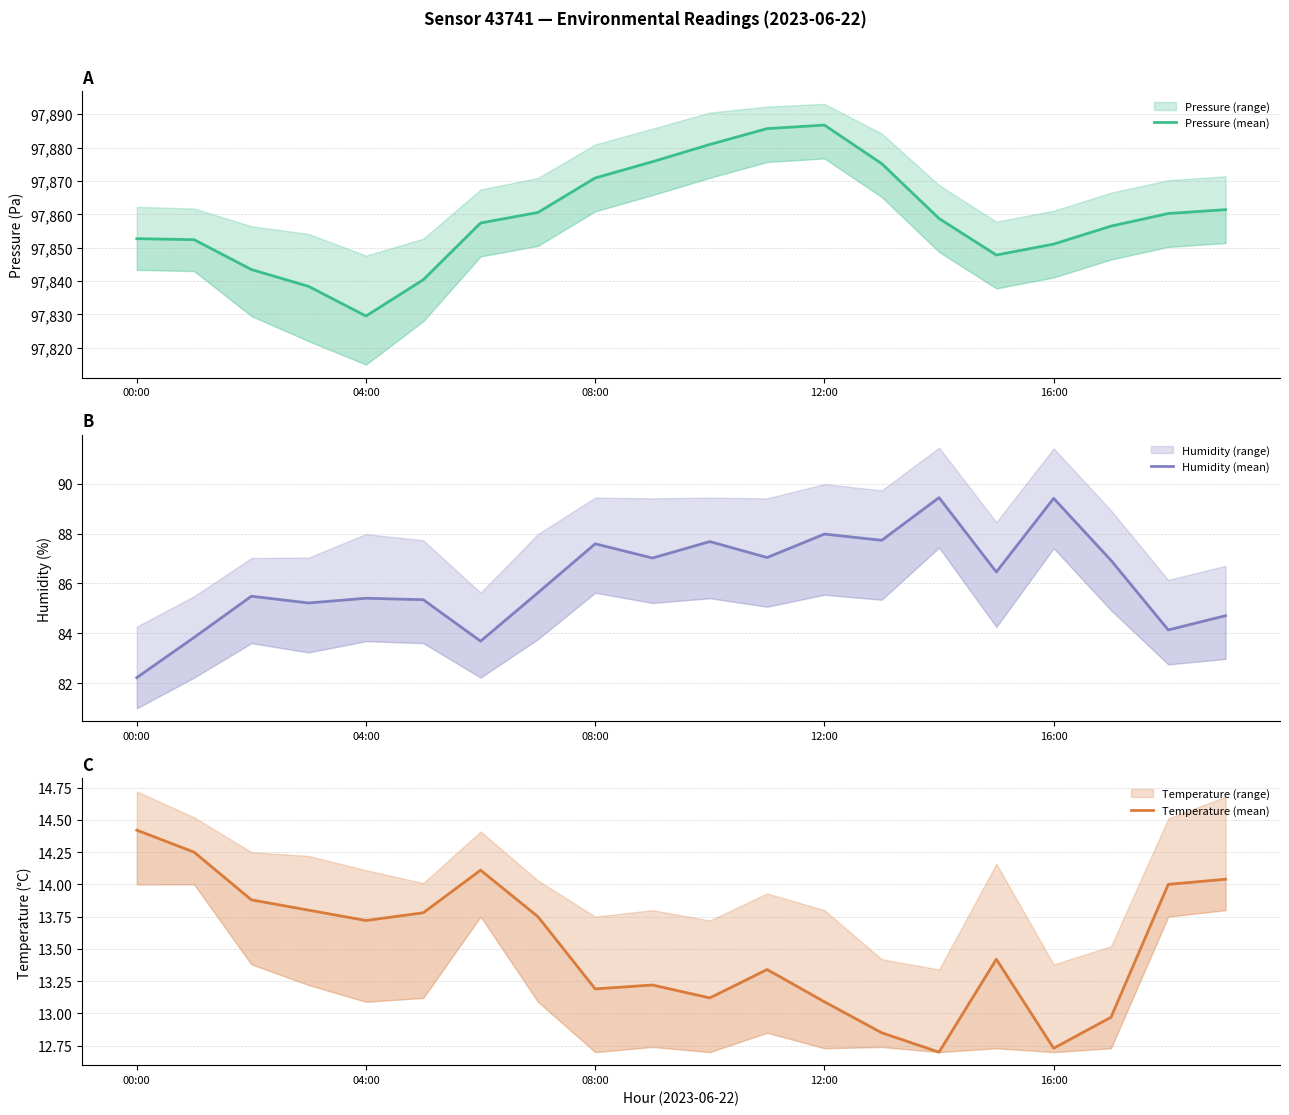

At how many categories does at least one series exceed 8842?

20